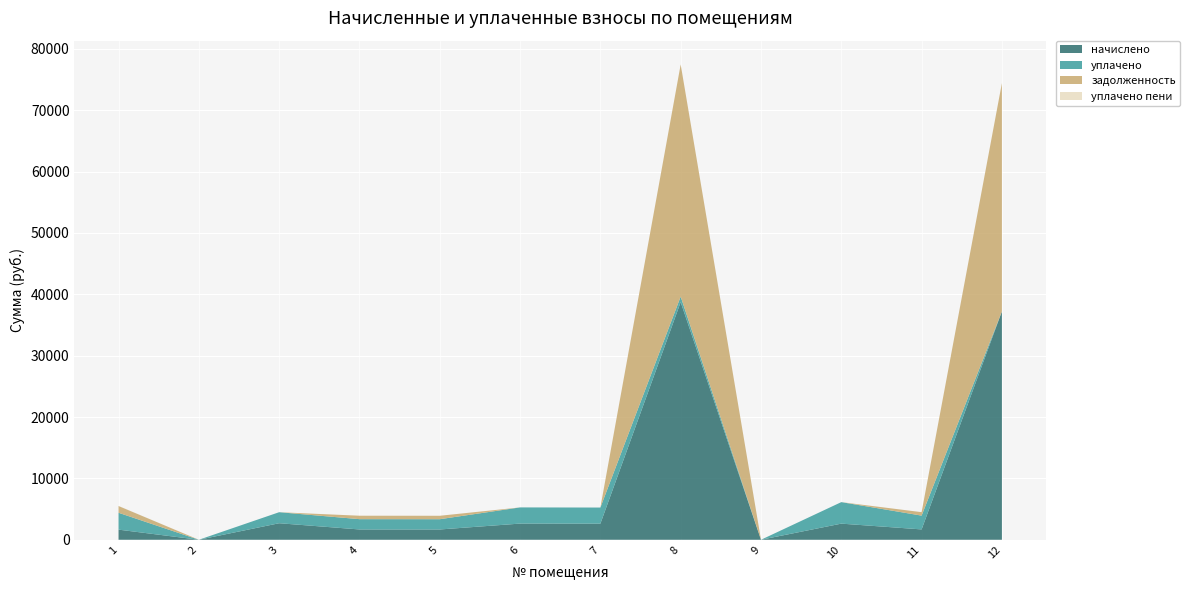

Reading right to left, what are all the values shown in this chart?

начислено: 12=37210.7	11=1686.4	10=2628.5	9=0.0	8=38729.5	7=2624.8	6=2635.9	5=1675.3	4=1679.0	3=2694.5	2=0.0	1=1649.7
уплачено: 12=0.0	11=2248.5	10=3504.7	9=0.0	8=899.5	7=2624.8	6=2635.9	5=1675.3	4=1679.0	3=1796.3	2=0.0	1=2749.5
задолженность: 12=37210.7	11=562.1	10=0.0	9=0.0	8=37830.1	7=0.0	6=0.0	5=558.5	4=559.7	3=0.0	2=0.0	1=1099.8
уплачено пени: 12=0.0	11=0.0	10=0.0	9=0.0	8=0.0	7=0.0	6=0.0	5=0.0	4=0.0	3=0.0	2=0.0	1=10.5